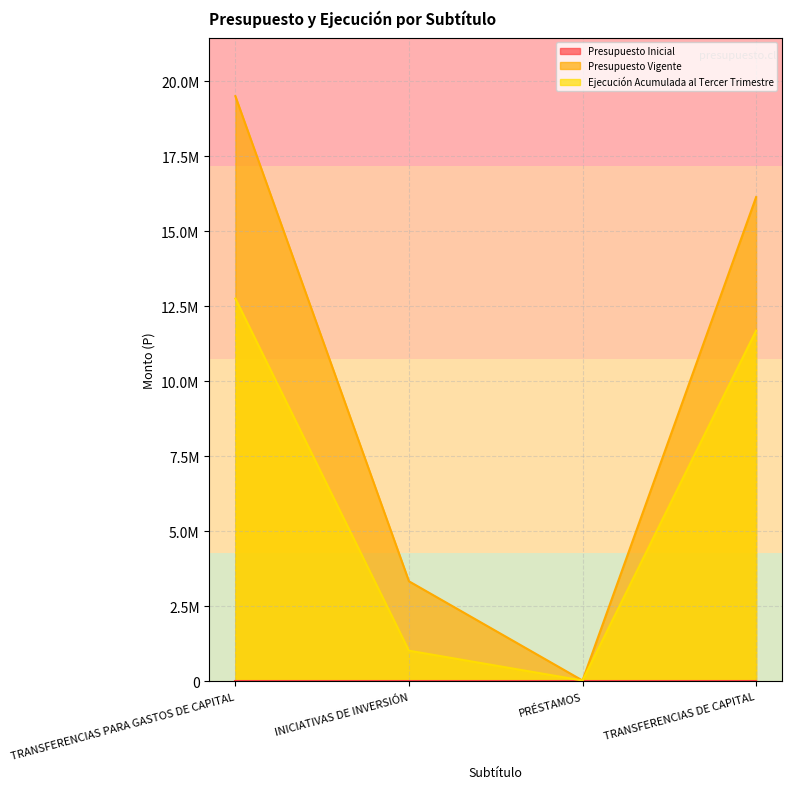

Is it true that Ejecución Acumulada al Tercer Trimestre equals 28434 at PRÉSTAMOS?

True